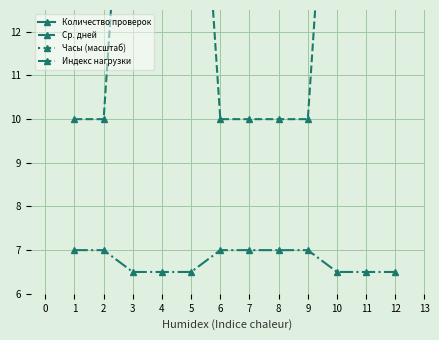

How many Часы (масштаб) values are between 1 and 5?

10